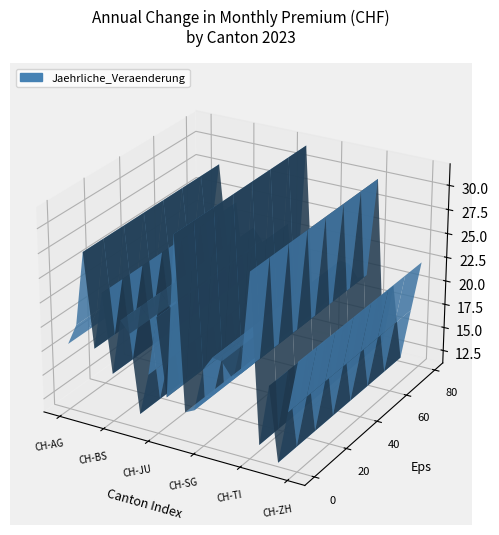

Reading right to left, list all the values displayed in this chart.

22.3	17.0	11.6	19.1	12.8	29.9	19.6	19.1	20.3	20.5	19.0	14.6	14.1	31.8	15.2	23.1	17.0	12.7	20.7	21.8	16.1	24.1	18.2	27.8	20.2	18.0